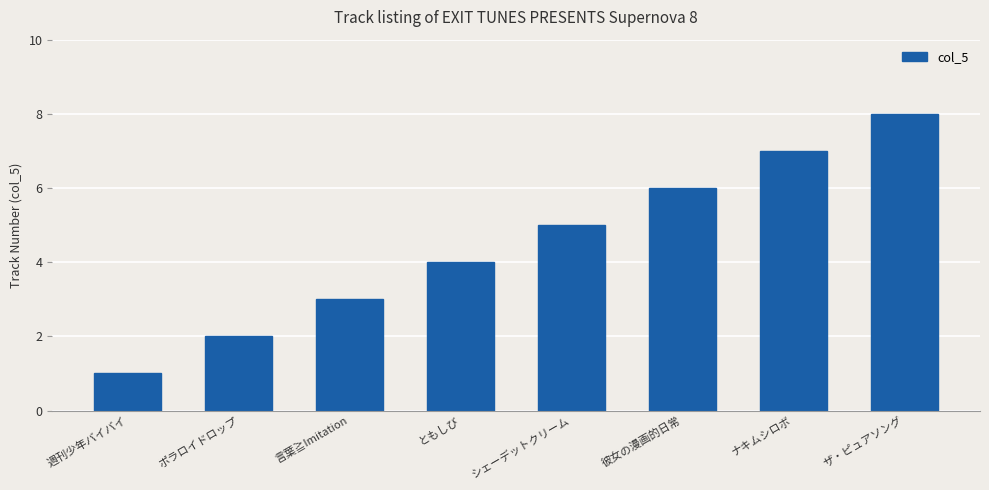

Which label corresponds to the smallest value in the chart?

週刊少年バイバイ